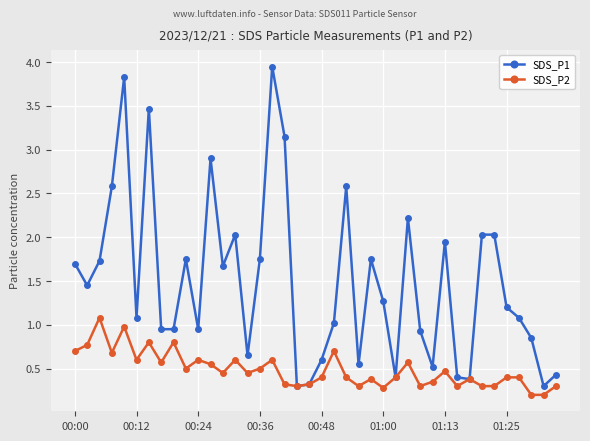

Which series has the largest range (max minus min)?

SDS_P1